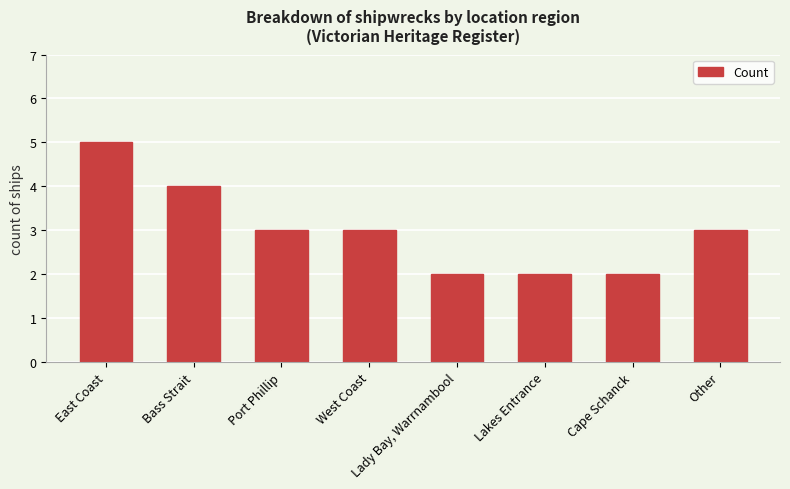

Are the bars horizontal?

No